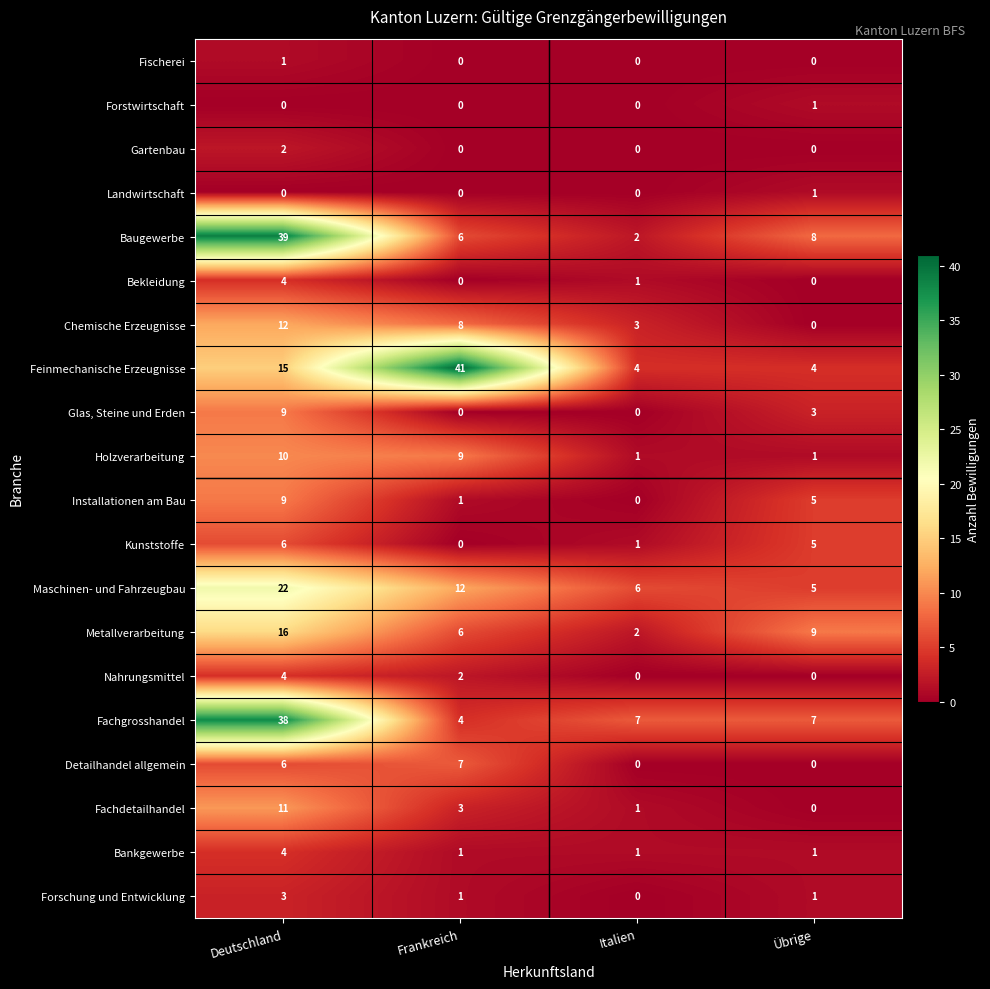

Is the value of Metallverarbeitung at Frankreich greater than the value of Glas, Steine und Erden at Deutschland?

No